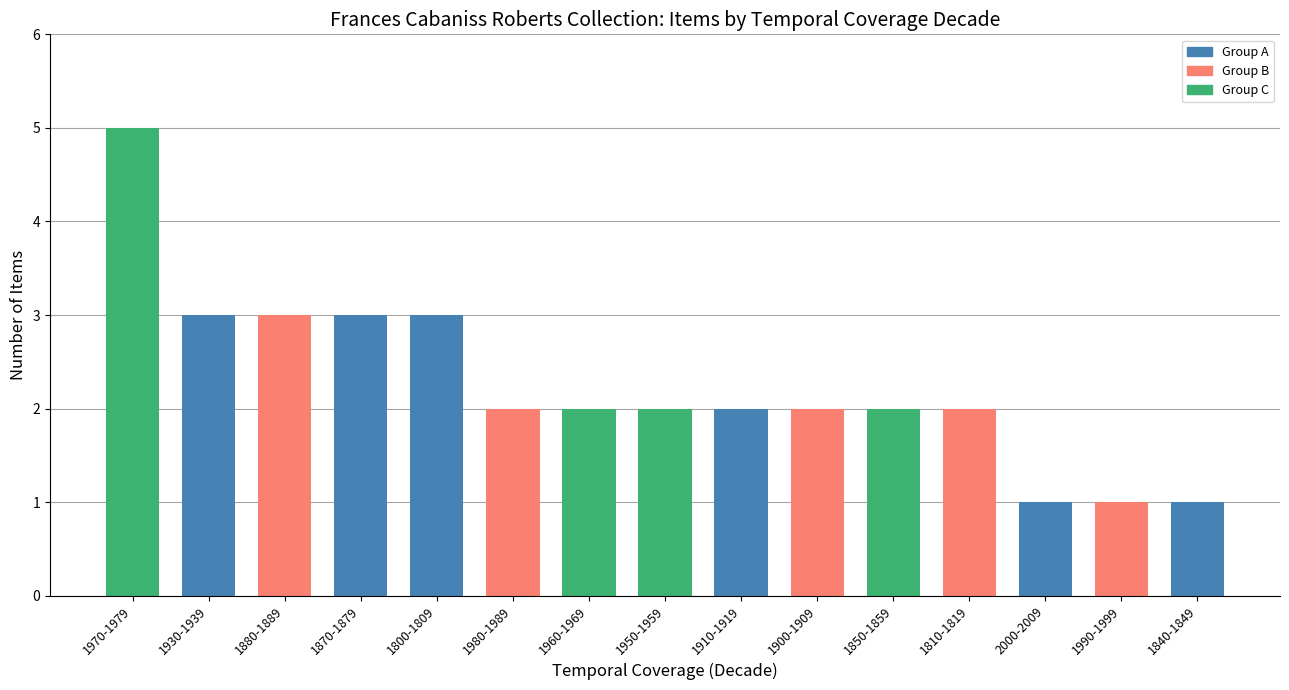

Is it true that the value at 1900-1909 is 1?

False